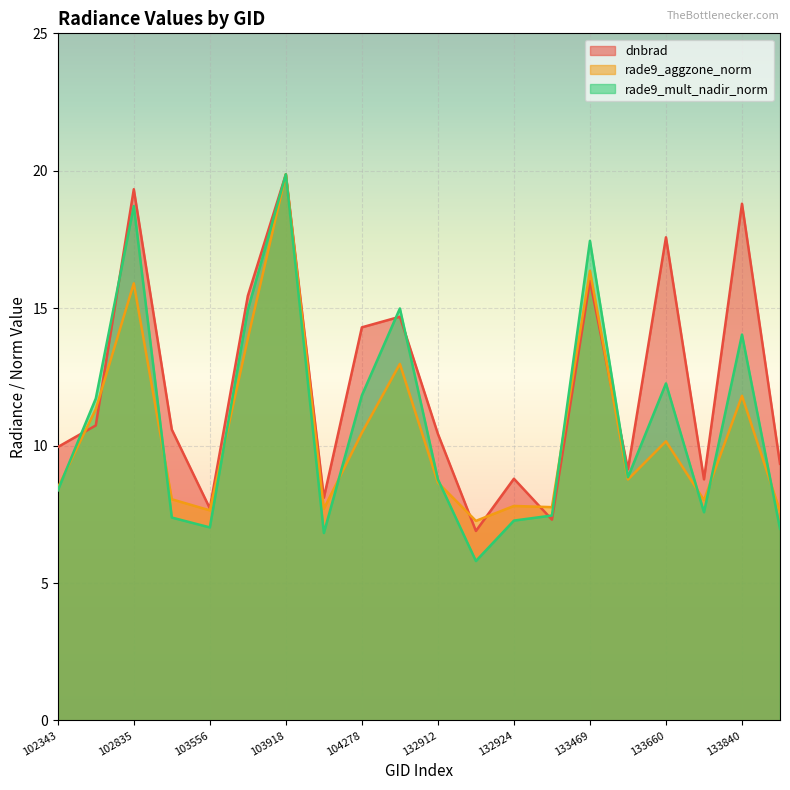

Between which two adjacent categories do rade9_mult_nadir_norm and dnbrad first intersect?

102343 and 102714